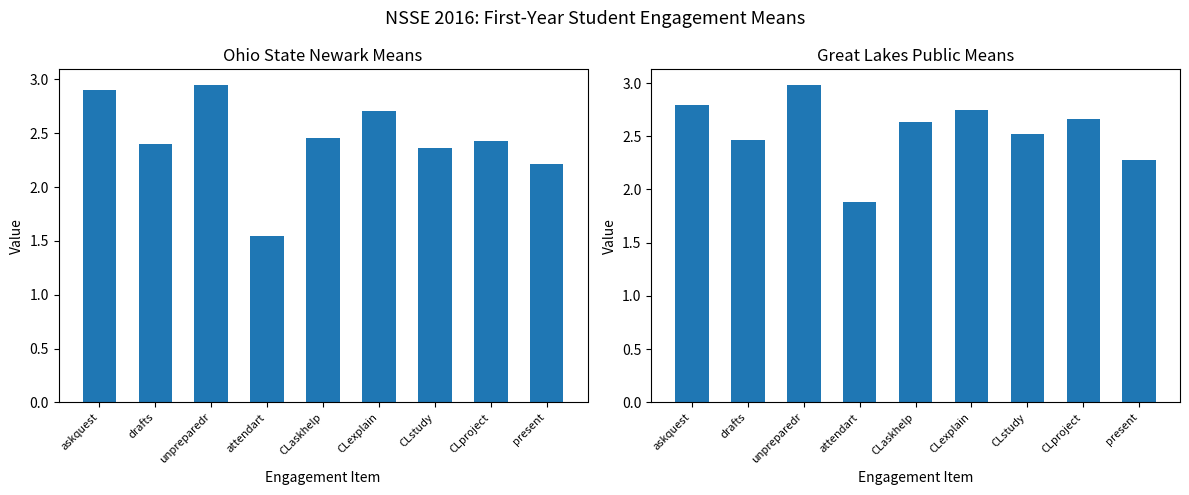

The Mean Great Lakes Public series shows 1.3 at CLproject. True or false?

False